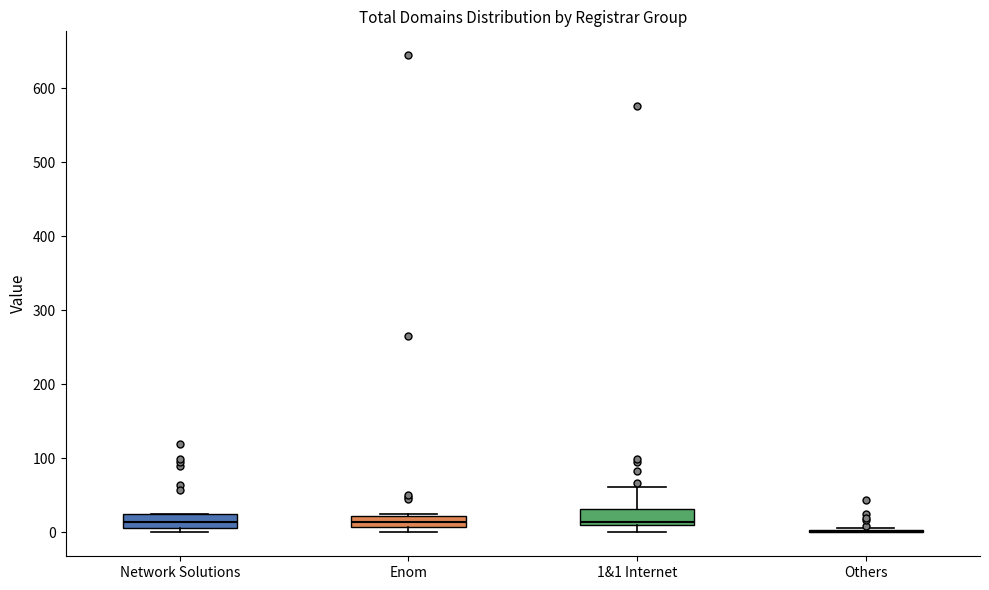

Where is the lower edge of the box for Network Solutions on the y-axis? The values are not printed on the chart, so give them approximately, as read against the axis.

10